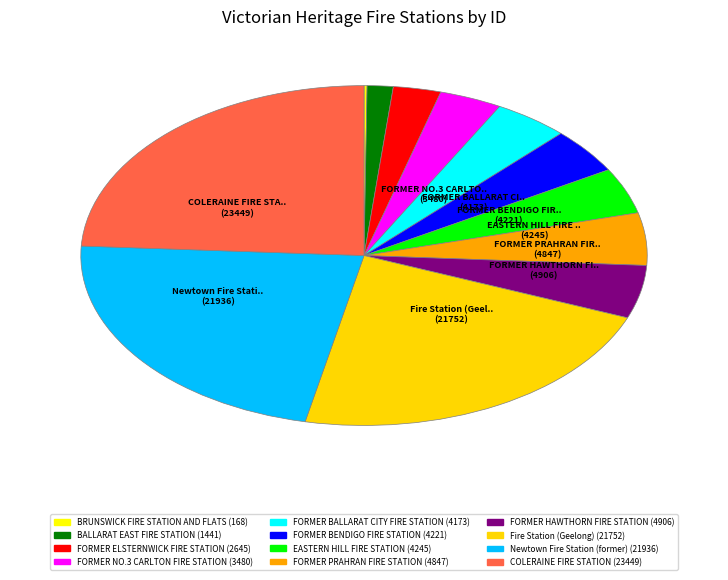

To the nearest percent, what percentage of the pie is FORMER PRAHRAN FIRE STATION?

5%